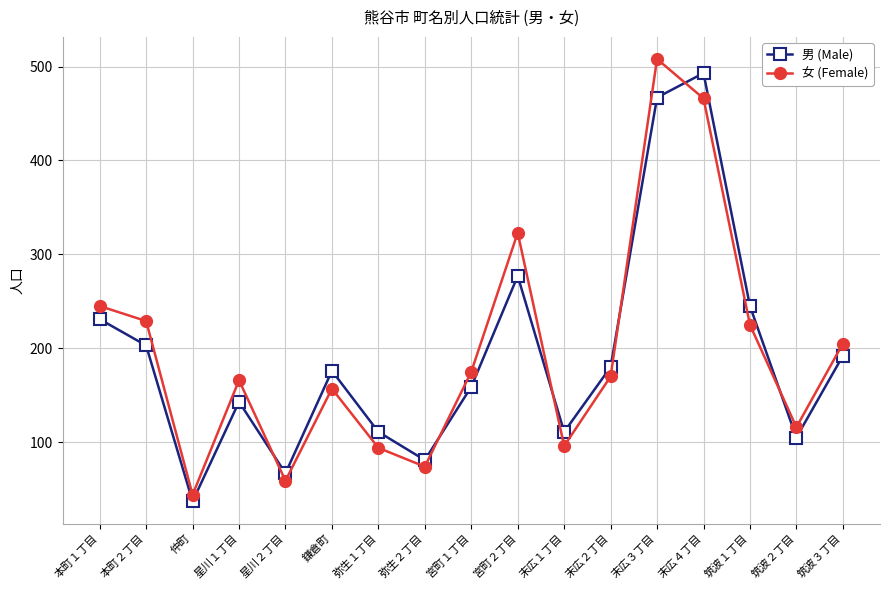

True or false: 女 (Female) has a value of 74 at 弥生２丁目.

True